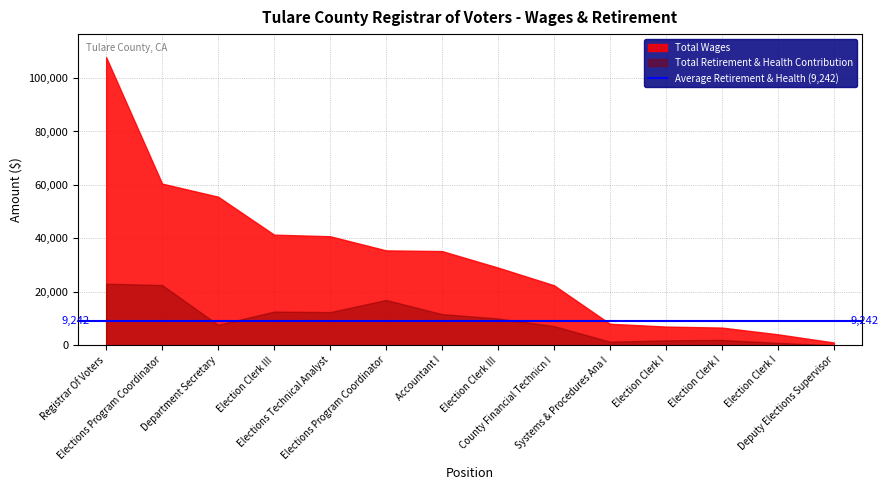

Which category has the highest value in the Total Retirement & Health Contribution series?

Registrar Of Voters